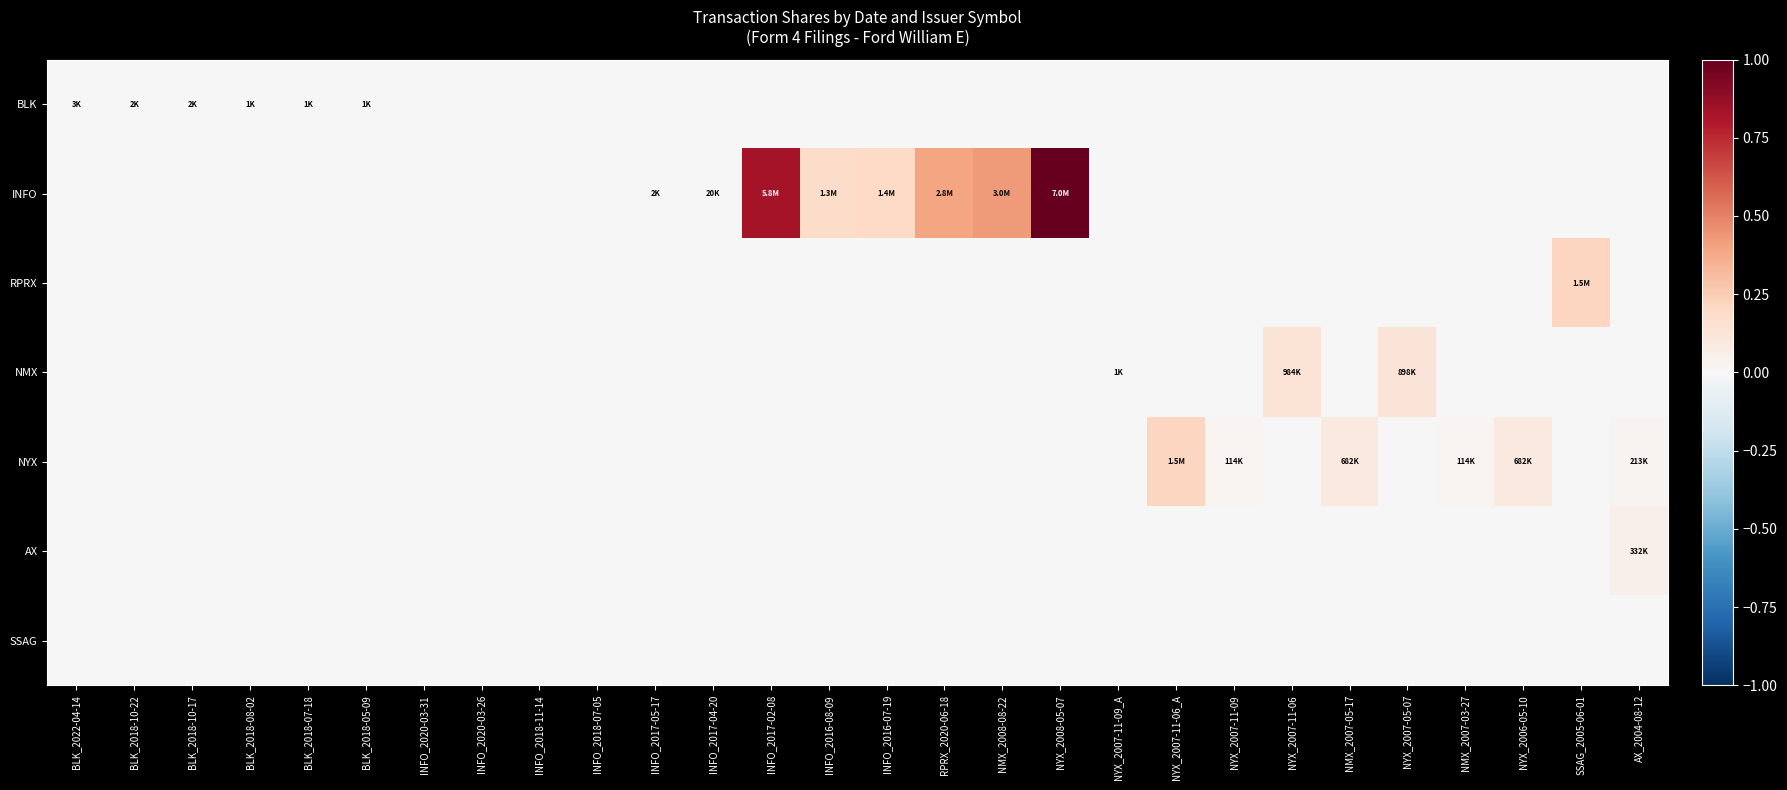

Reading left to right, what are all the values shown in this chart?

BLK: BLK_2022-04-14=0.0	BLK_2018-10-22=0.0	BLK_2018-10-17=0.0	BLK_2018-08-02=0.0	BLK_2018-07-18=0.0	BLK_2018-05-09=0.0	INFO_2020-03-31=0.0	INFO_2020-03-26=0.0	INFO_2018-11-14=0.0	INFO_2018-07-05=0.0	INFO_2017-05-17=0.0	INFO_2017-04-20=0.0	INFO_2017-02-08=0.0	INFO_2016-08-09=0.0	INFO_2016-07-19=0.0	RPRX_2020-06-18=0.0	NMX_2008-08-22=0.0	NYX_2008-05-07=0.0	NYX_2007-11-09_A=0.0	NYX_2007-11-06_A=0.0	NYX_2007-11-09=0.0	NYX_2007-11-06=0.0	NMX_2007-05-17=0.0	NYX_2007-05-07=0.0	NMX_2007-03-27=0.0	NYX_2006-05-10=0.0	SSAG_2005-06-01=0.0	AX_2004-08-12=0.0
INFO: BLK_2022-04-14=0.0	BLK_2018-10-22=0.0	BLK_2018-10-17=0.0	BLK_2018-08-02=0.0	BLK_2018-07-18=0.0	BLK_2018-05-09=0.0	INFO_2020-03-31=0.0	INFO_2020-03-26=0.0	INFO_2018-11-14=0.0	INFO_2018-07-05=0.0	INFO_2017-05-17=0.0	INFO_2017-04-20=0.0	INFO_2017-02-08=0.8	INFO_2016-08-09=0.2	INFO_2016-07-19=0.2	RPRX_2020-06-18=0.4	NMX_2008-08-22=0.4	NYX_2008-05-07=1.0	NYX_2007-11-09_A=0.0	NYX_2007-11-06_A=0.0	NYX_2007-11-09=0.0	NYX_2007-11-06=0.0	NMX_2007-05-17=0.0	NYX_2007-05-07=0.0	NMX_2007-03-27=0.0	NYX_2006-05-10=0.0	SSAG_2005-06-01=0.0	AX_2004-08-12=0.0
RPRX: BLK_2022-04-14=0.0	BLK_2018-10-22=0.0	BLK_2018-10-17=0.0	BLK_2018-08-02=0.0	BLK_2018-07-18=0.0	BLK_2018-05-09=0.0	INFO_2020-03-31=0.0	INFO_2020-03-26=0.0	INFO_2018-11-14=0.0	INFO_2018-07-05=0.0	INFO_2017-05-17=0.0	INFO_2017-04-20=0.0	INFO_2017-02-08=0.0	INFO_2016-08-09=0.0	INFO_2016-07-19=0.0	RPRX_2020-06-18=0.0	NMX_2008-08-22=0.0	NYX_2008-05-07=0.0	NYX_2007-11-09_A=0.0	NYX_2007-11-06_A=0.0	NYX_2007-11-09=0.0	NYX_2007-11-06=0.0	NMX_2007-05-17=0.0	NYX_2007-05-07=0.0	NMX_2007-03-27=0.0	NYX_2006-05-10=0.0	SSAG_2005-06-01=0.2	AX_2004-08-12=0.0
NMX: BLK_2022-04-14=0.0	BLK_2018-10-22=0.0	BLK_2018-10-17=0.0	BLK_2018-08-02=0.0	BLK_2018-07-18=0.0	BLK_2018-05-09=0.0	INFO_2020-03-31=0.0	INFO_2020-03-26=0.0	INFO_2018-11-14=0.0	INFO_2018-07-05=0.0	INFO_2017-05-17=0.0	INFO_2017-04-20=0.0	INFO_2017-02-08=0.0	INFO_2016-08-09=0.0	INFO_2016-07-19=0.0	RPRX_2020-06-18=0.0	NMX_2008-08-22=0.0	NYX_2008-05-07=0.0	NYX_2007-11-09_A=0.0	NYX_2007-11-06_A=0.0	NYX_2007-11-09=0.0	NYX_2007-11-06=0.1	NMX_2007-05-17=0.0	NYX_2007-05-07=0.1	NMX_2007-03-27=0.0	NYX_2006-05-10=0.0	SSAG_2005-06-01=0.0	AX_2004-08-12=0.0
NYX: BLK_2022-04-14=0.0	BLK_2018-10-22=0.0	BLK_2018-10-17=0.0	BLK_2018-08-02=0.0	BLK_2018-07-18=0.0	BLK_2018-05-09=0.0	INFO_2020-03-31=0.0	INFO_2020-03-26=0.0	INFO_2018-11-14=0.0	INFO_2018-07-05=0.0	INFO_2017-05-17=0.0	INFO_2017-04-20=0.0	INFO_2017-02-08=0.0	INFO_2016-08-09=0.0	INFO_2016-07-19=0.0	RPRX_2020-06-18=0.0	NMX_2008-08-22=0.0	NYX_2008-05-07=0.0	NYX_2007-11-09_A=0.0	NYX_2007-11-06_A=0.2	NYX_2007-11-09=0.0	NYX_2007-11-06=0.0	NMX_2007-05-17=0.1	NYX_2007-05-07=0.0	NMX_2007-03-27=0.0	NYX_2006-05-10=0.1	SSAG_2005-06-01=0.0	AX_2004-08-12=0.0
AX: BLK_2022-04-14=0.0	BLK_2018-10-22=0.0	BLK_2018-10-17=0.0	BLK_2018-08-02=0.0	BLK_2018-07-18=0.0	BLK_2018-05-09=0.0	INFO_2020-03-31=0.0	INFO_2020-03-26=0.0	INFO_2018-11-14=0.0	INFO_2018-07-05=0.0	INFO_2017-05-17=0.0	INFO_2017-04-20=0.0	INFO_2017-02-08=0.0	INFO_2016-08-09=0.0	INFO_2016-07-19=0.0	RPRX_2020-06-18=0.0	NMX_2008-08-22=0.0	NYX_2008-05-07=0.0	NYX_2007-11-09_A=0.0	NYX_2007-11-06_A=0.0	NYX_2007-11-09=0.0	NYX_2007-11-06=0.0	NMX_2007-05-17=0.0	NYX_2007-05-07=0.0	NMX_2007-03-27=0.0	NYX_2006-05-10=0.0	SSAG_2005-06-01=0.0	AX_2004-08-12=0.0
SSAG: BLK_2022-04-14=0.0	BLK_2018-10-22=0.0	BLK_2018-10-17=0.0	BLK_2018-08-02=0.0	BLK_2018-07-18=0.0	BLK_2018-05-09=0.0	INFO_2020-03-31=0.0	INFO_2020-03-26=0.0	INFO_2018-11-14=0.0	INFO_2018-07-05=0.0	INFO_2017-05-17=0.0	INFO_2017-04-20=0.0	INFO_2017-02-08=0.0	INFO_2016-08-09=0.0	INFO_2016-07-19=0.0	RPRX_2020-06-18=0.0	NMX_2008-08-22=0.0	NYX_2008-05-07=0.0	NYX_2007-11-09_A=0.0	NYX_2007-11-06_A=0.0	NYX_2007-11-09=0.0	NYX_2007-11-06=0.0	NMX_2007-05-17=0.0	NYX_2007-05-07=0.0	NMX_2007-03-27=0.0	NYX_2006-05-10=0.0	SSAG_2005-06-01=0.0	AX_2004-08-12=0.0